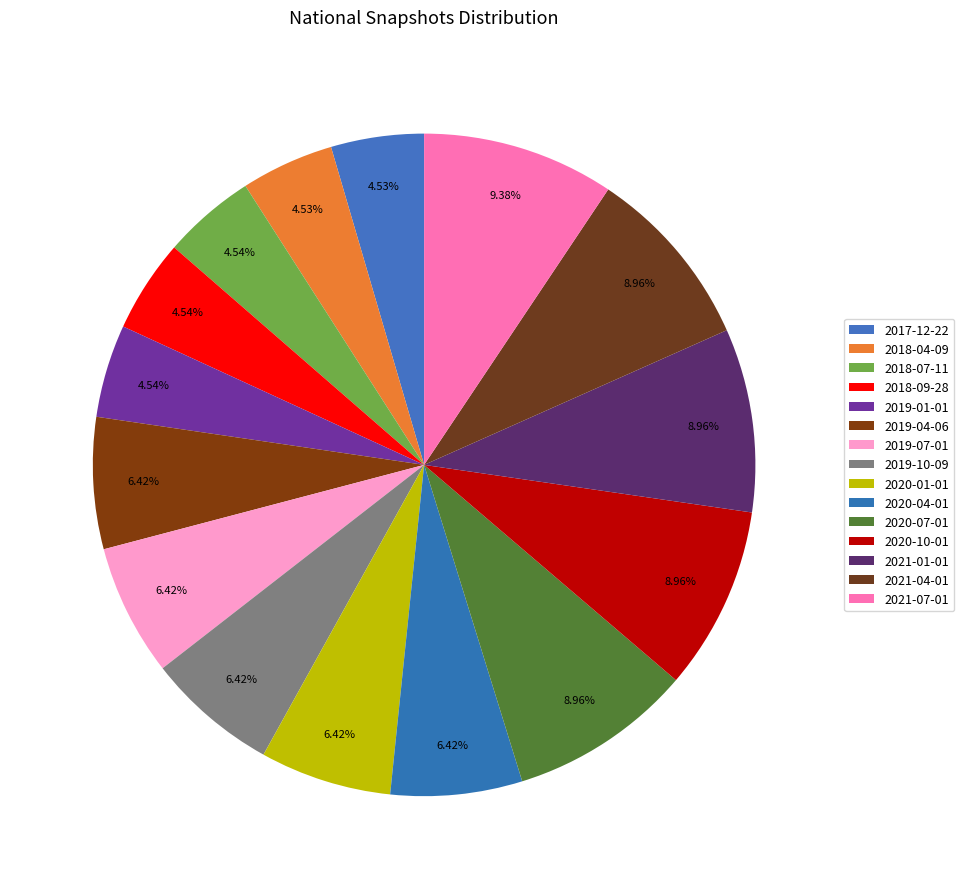

Is there a majority slice in this chart?

No